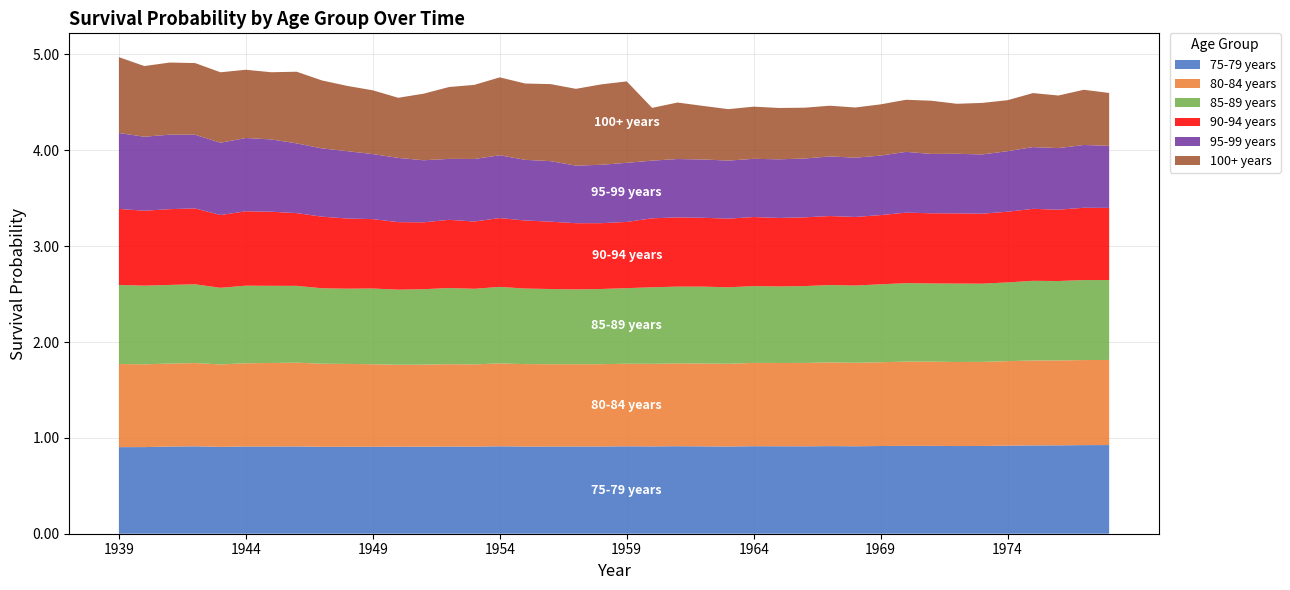

Reading right to left, what are all the values shown in this chart?

75-79 years: 0.9	0.9	0.9	0.9	0.9	0.9	0.9	0.9	0.9	0.9	0.9	0.9	0.9	0.9	0.9	0.9	0.9	0.9	0.9	0.9	0.9	0.9	0.9	0.9	0.9	0.9	0.9	0.9	0.9	0.9	0.9	0.9	0.9	0.9	0.9	0.9	0.9	0.9	0.9	0.9
80-84 years: 0.9	0.9	0.9	0.9	0.9	0.9	0.9	0.9	0.9	0.9	0.9	0.9	0.9	0.9	0.9	0.9	0.9	0.9	0.9	0.9	0.9	0.9	0.9	0.9	0.9	0.9	0.9	0.9	0.9	0.9	0.9	0.9	0.9	0.9	0.9	0.9	0.9	0.9	0.9	0.9
85-89 years: 0.8	0.8	0.8	0.8	0.8	0.8	0.8	0.8	0.8	0.8	0.8	0.8	0.8	0.8	0.8	0.8	0.8	0.8	0.8	0.8	0.8	0.8	0.8	0.8	0.8	0.8	0.8	0.8	0.8	0.8	0.8	0.8	0.8	0.8	0.8	0.8	0.8	0.8	0.8	0.8
90-94 years: 0.8	0.8	0.7	0.8	0.7	0.7	0.7	0.7	0.7	0.7	0.7	0.7	0.7	0.7	0.7	0.7	0.7	0.7	0.7	0.7	0.7	0.7	0.7	0.7	0.7	0.7	0.7	0.7	0.7	0.7	0.7	0.7	0.8	0.8	0.8	0.8	0.8	0.8	0.8	0.8
95-99 years: 0.6	0.7	0.6	0.6	0.6	0.6	0.6	0.6	0.6	0.6	0.6	0.6	0.6	0.6	0.6	0.6	0.6	0.6	0.6	0.6	0.6	0.6	0.6	0.6	0.7	0.7	0.6	0.6	0.7	0.7	0.7	0.7	0.7	0.8	0.8	0.8	0.8	0.8	0.8	0.8
100+ years: 0.6	0.6	0.5	0.6	0.5	0.5	0.5	0.6	0.5	0.5	0.5	0.5	0.5	0.5	0.5	0.5	0.6	0.6	0.6	0.8	0.8	0.8	0.8	0.8	0.8	0.8	0.7	0.7	0.6	0.7	0.7	0.7	0.7	0.7	0.7	0.7	0.7	0.8	0.7	0.8